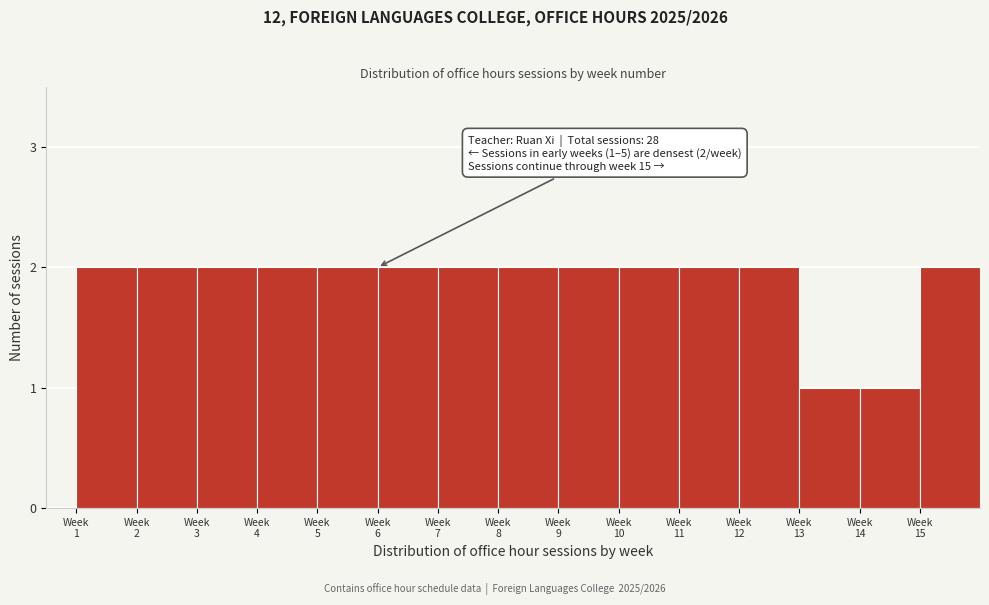

Reading left to right, list all the values displayed in this chart.

2	2	2	2	2	2	2	2	2	2	2	2	1	1	2